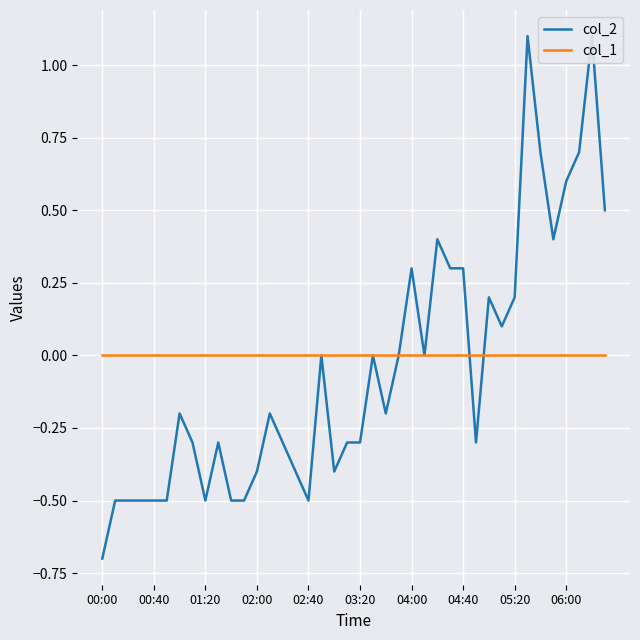

How many categories are shown in the chart?

40